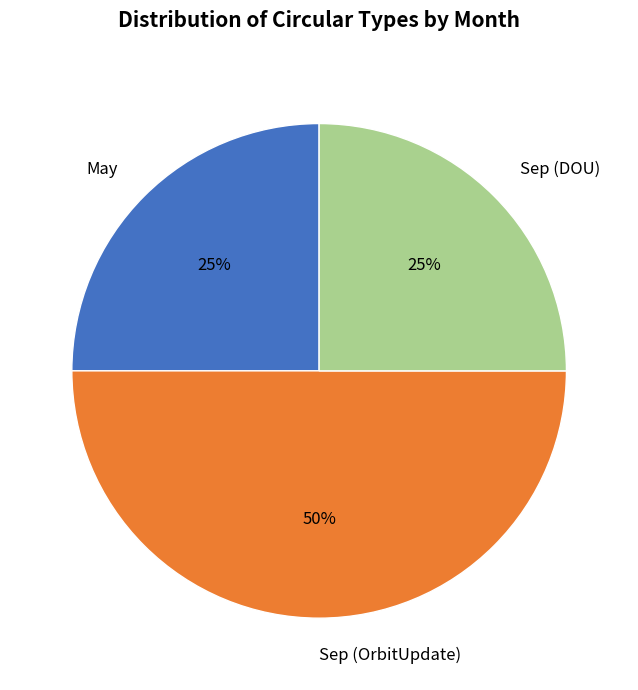

Is it true that Sep (DOU) is 13% of the pie?

False